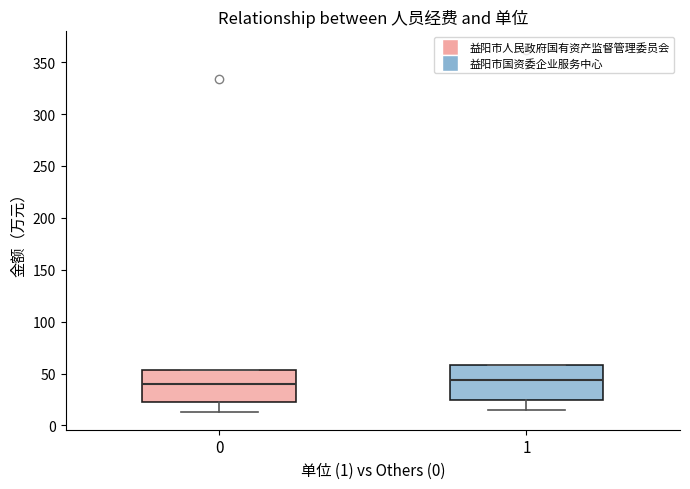

Where does the lower whisker of the box at x = 1 end on the y-axis? The values are not printed on the chart, so give them approximately, as read against the axis.

15